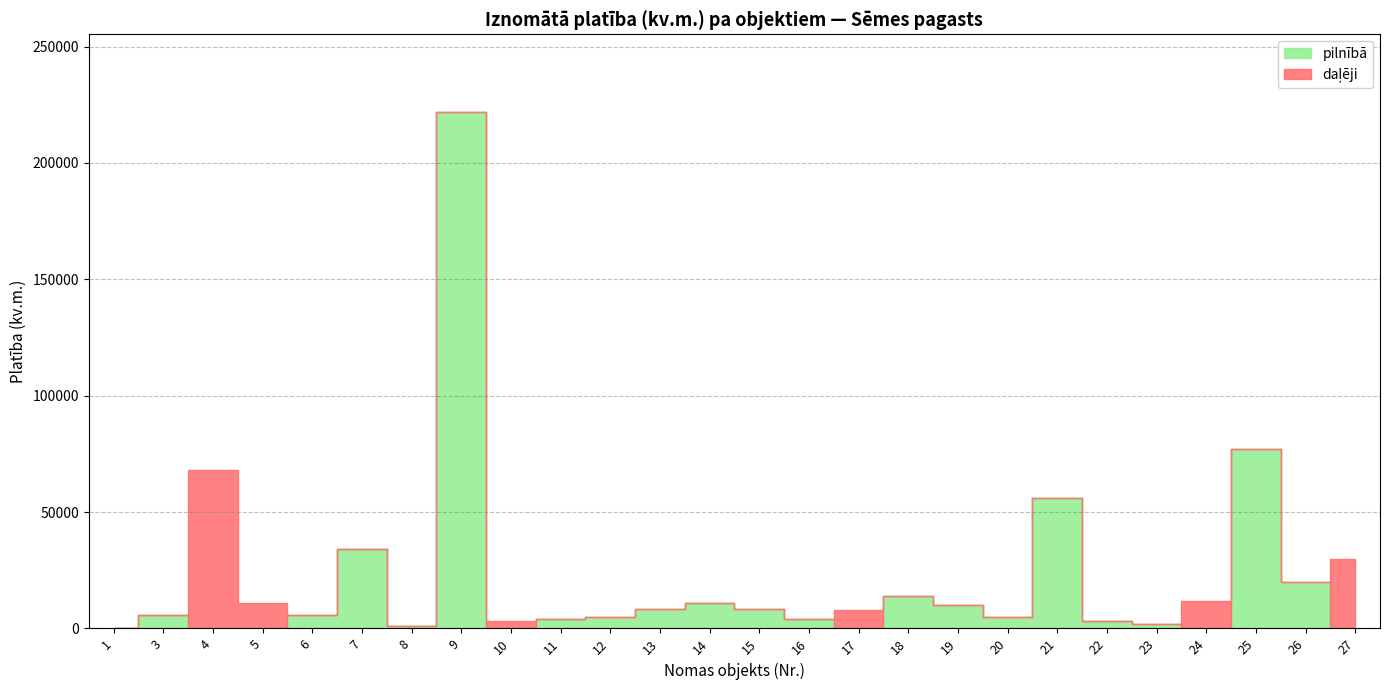

Where is daļēji nearest to the value 34000?

27